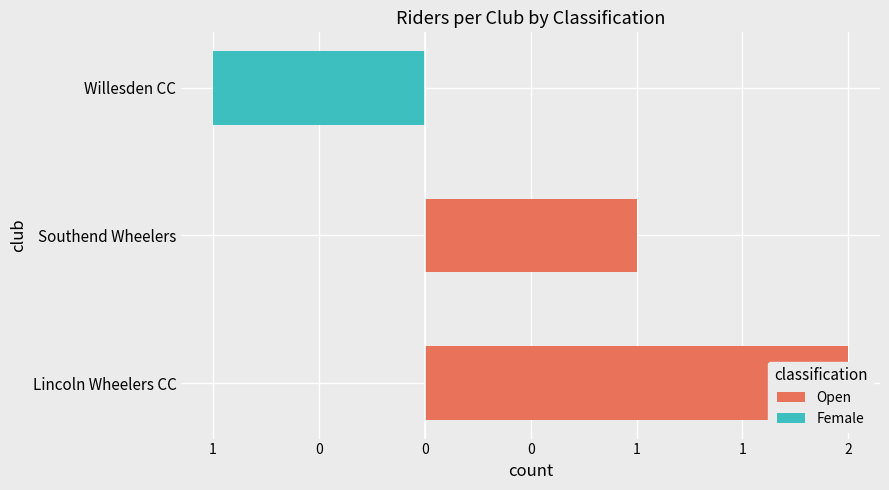

What are all the series names shown in the legend?

Open, Female